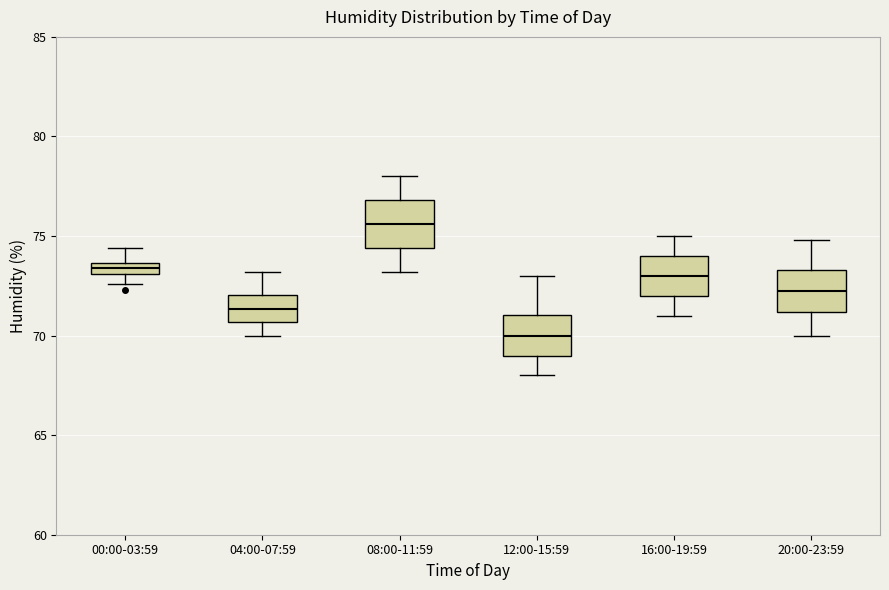

Where does the median line of the box for 20:00-23:59 sit on the y-axis? The values are not printed on the chart, so give them approximately, as read against the axis.

72.5